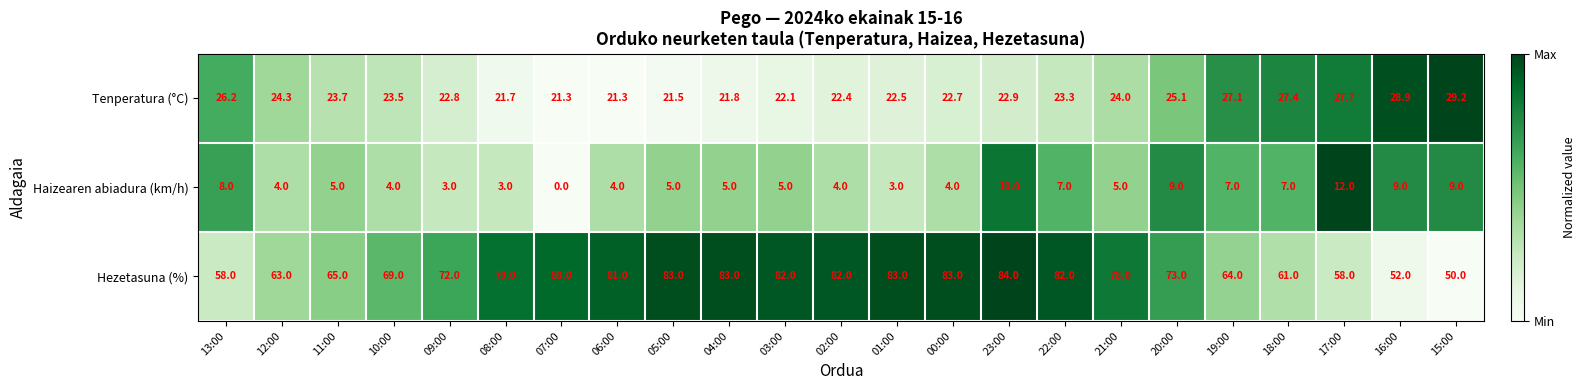

How many categories are shown in the chart?

23